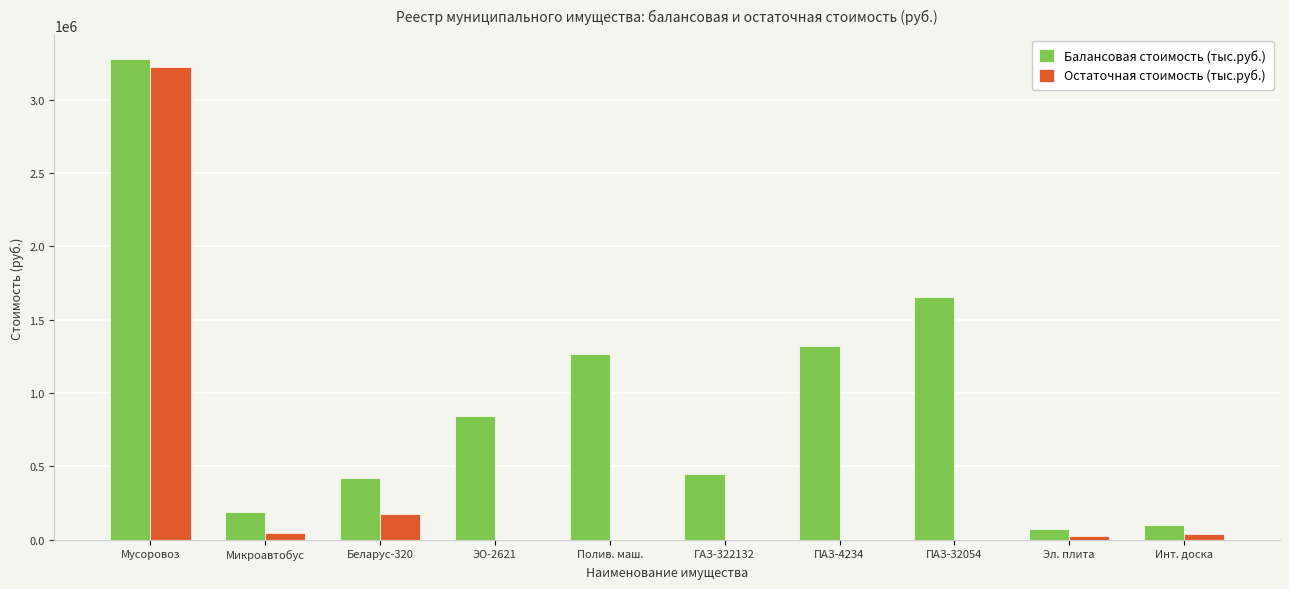

What is the spread (max minus min) of values at Мусоровоз?

54600.0